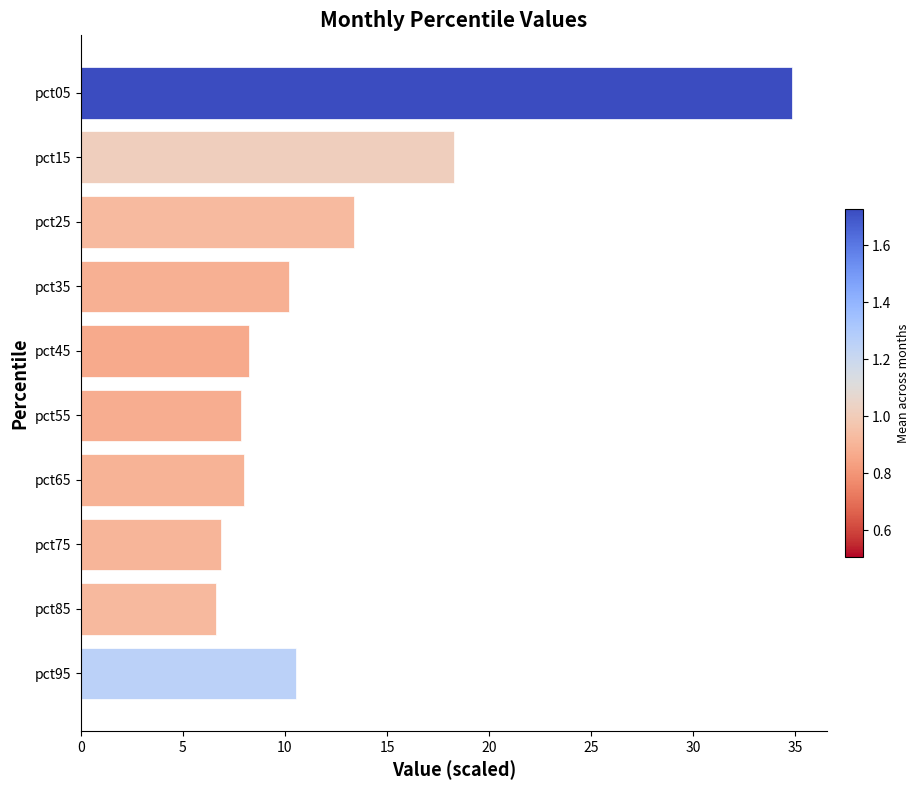

What is the maximum value shown in the chart?

34.8